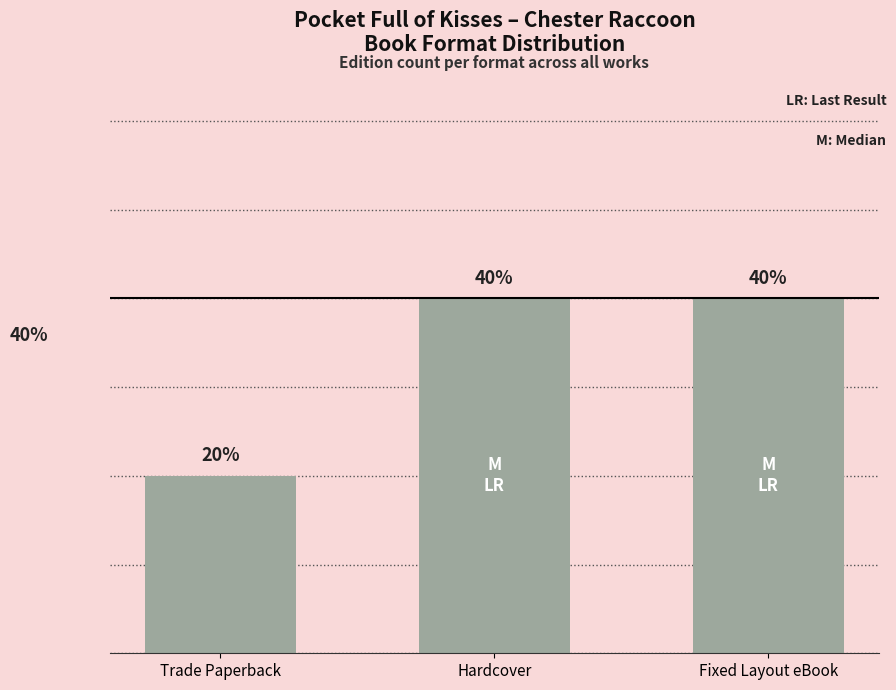

Where is the data nearest to the value 30?

Trade Paperback